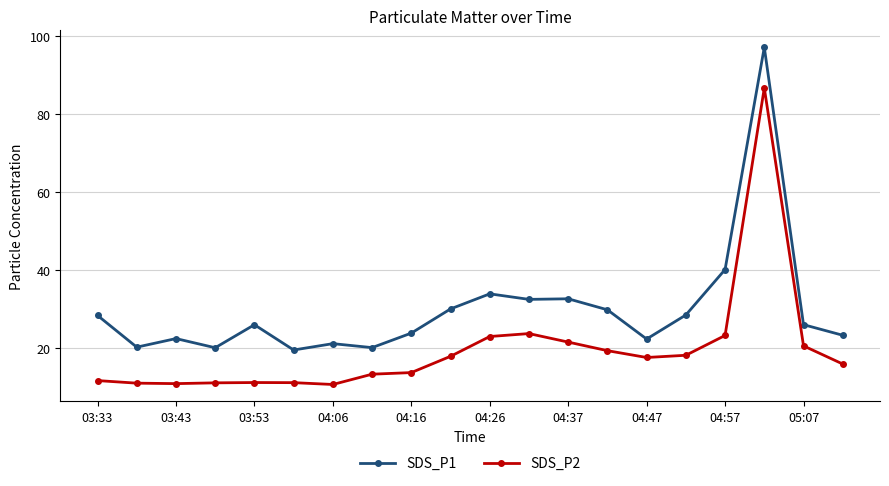

How many values in the SDS_P2 series are below 17?

10